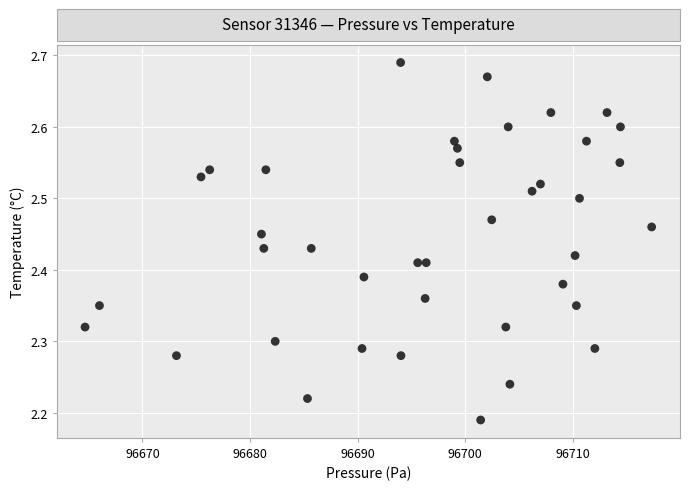

What is the range of Y values (max minus min)?

0.5